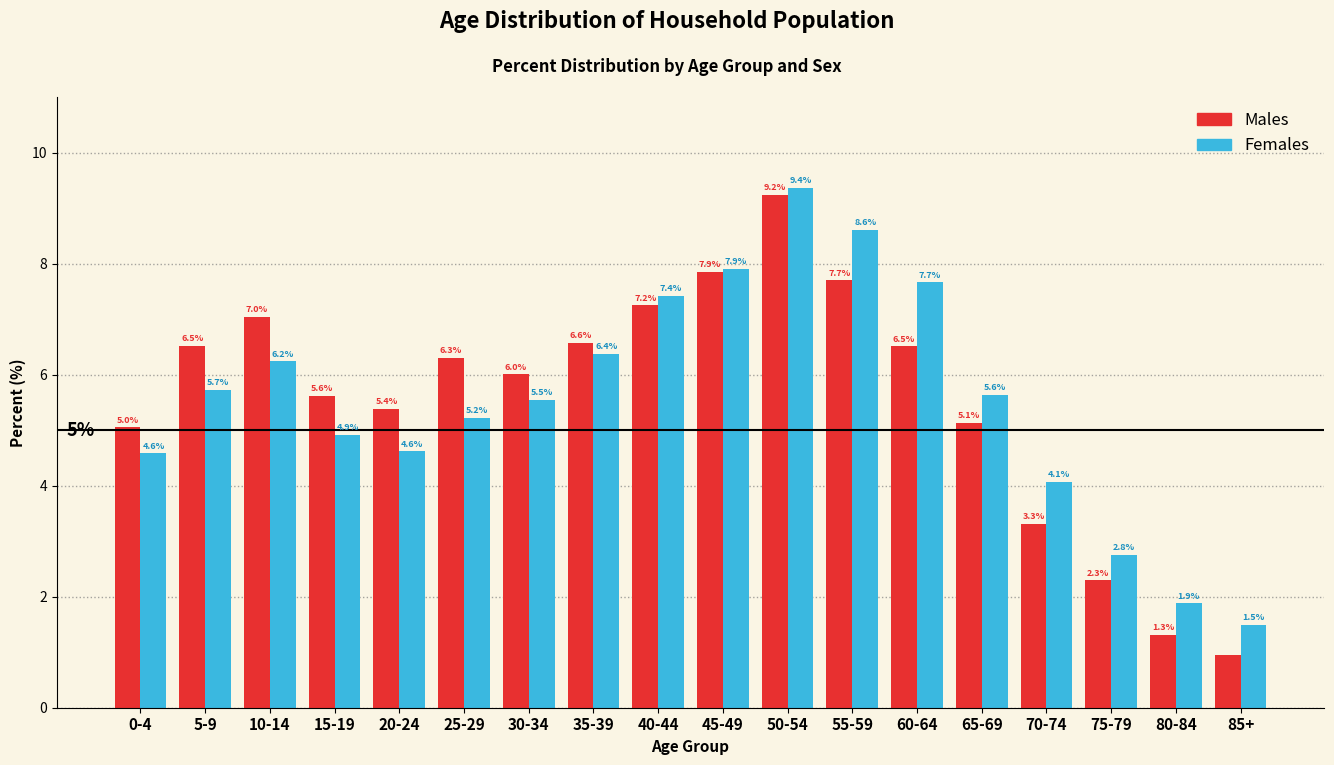

Where is Males nearest to the value 5?

0-4